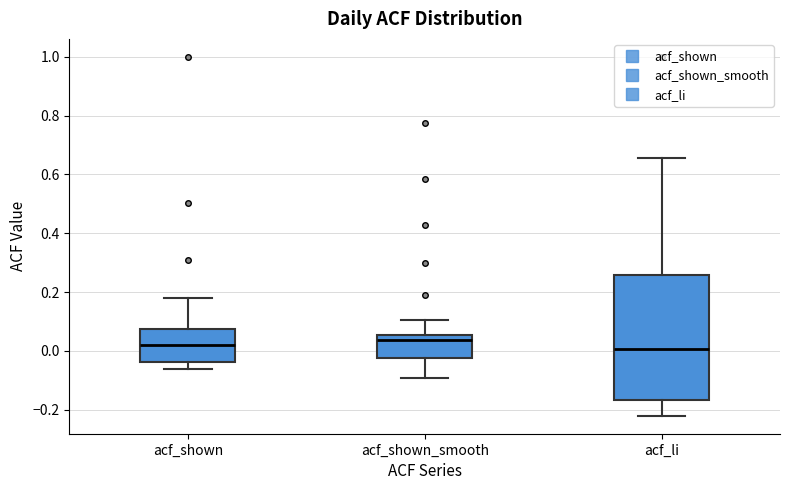

Where does the median line of the box for acf_shown sit on the y-axis? The values are not printed on the chart, so give them approximately, as read against the axis.

0.02